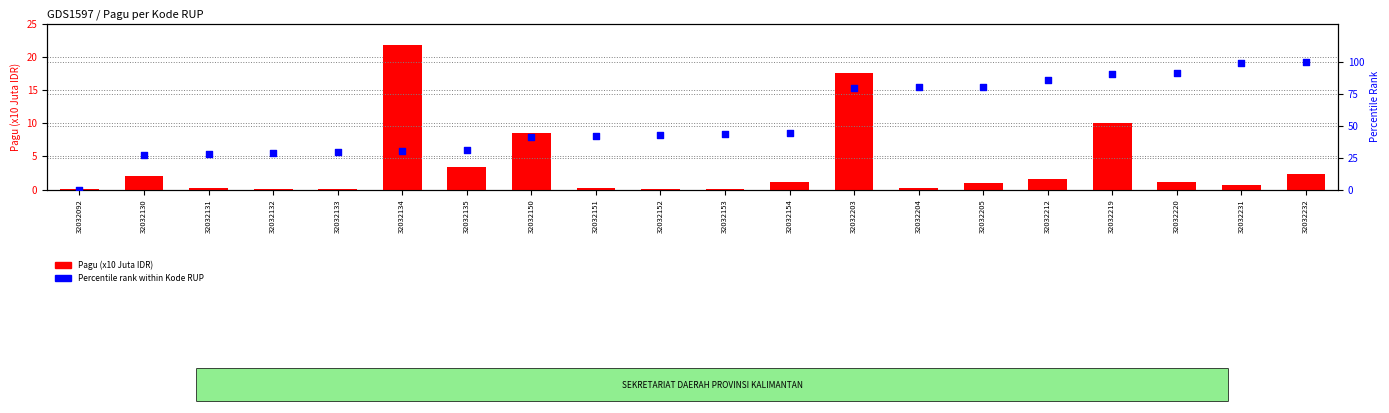

Which series contains the highest Y value?

Percentile Rank Kode RUP